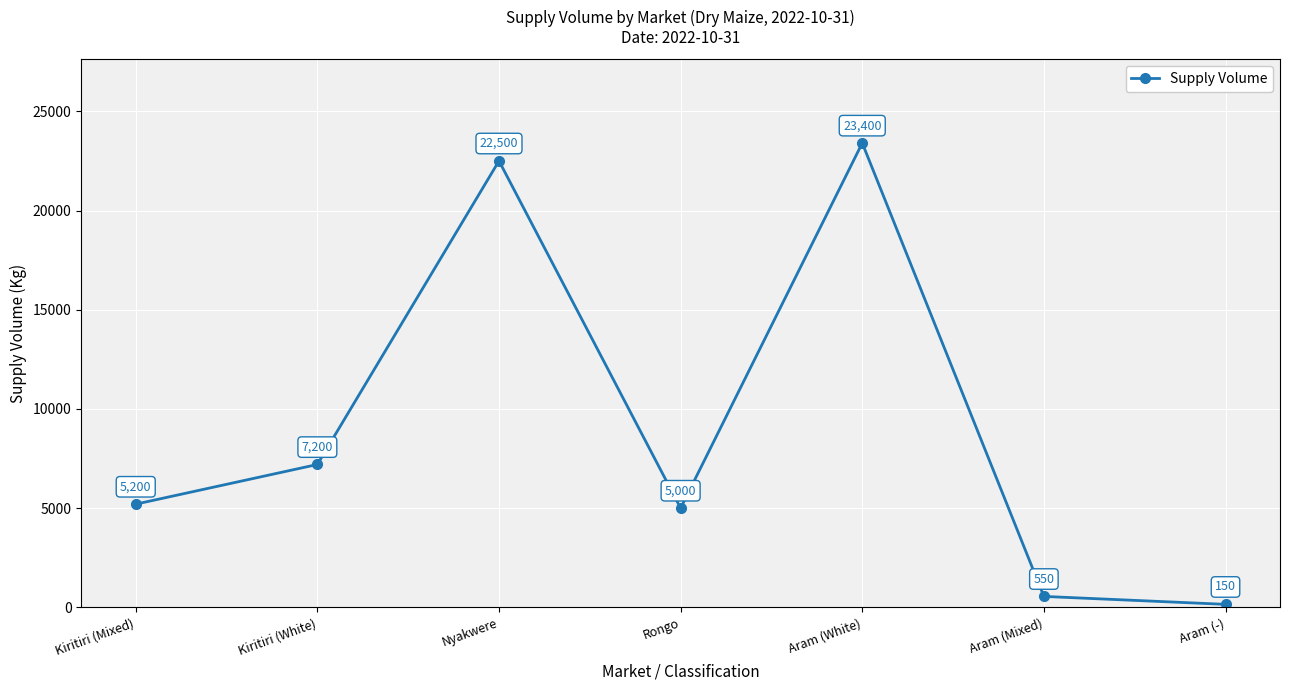

What is the label of the 7th point from the right?

Kiritiri (Mixed)